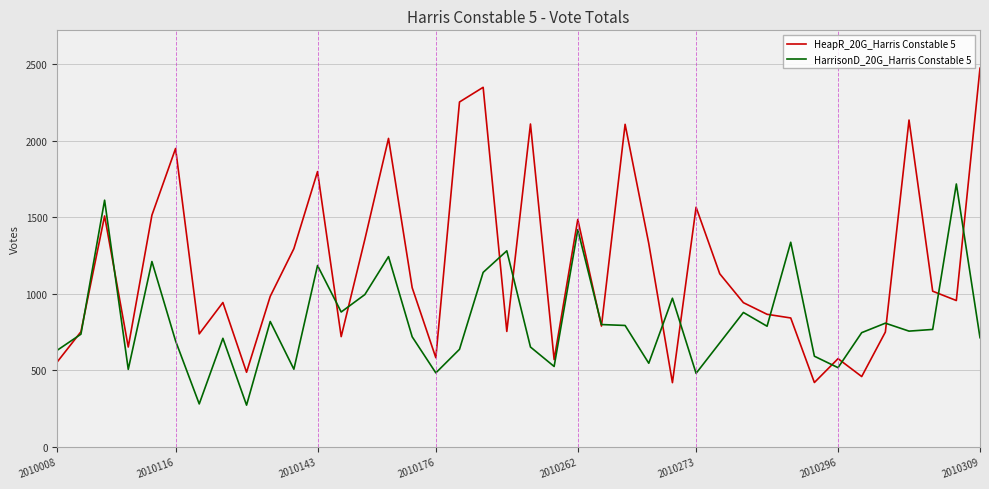

Which series has the largest total across all categories?

HeapR_20G_Harris Constable 5